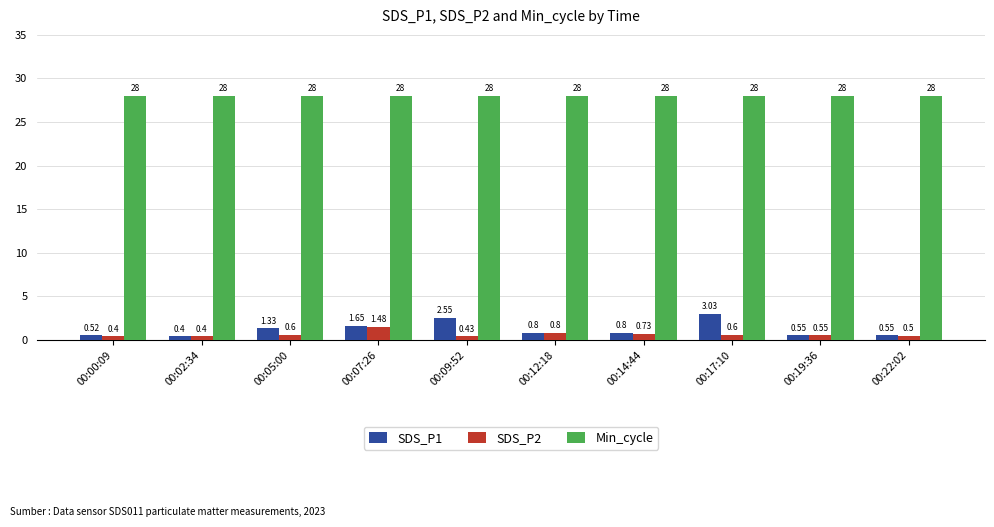

At which category is the sum across all series the highest?

00:17:10